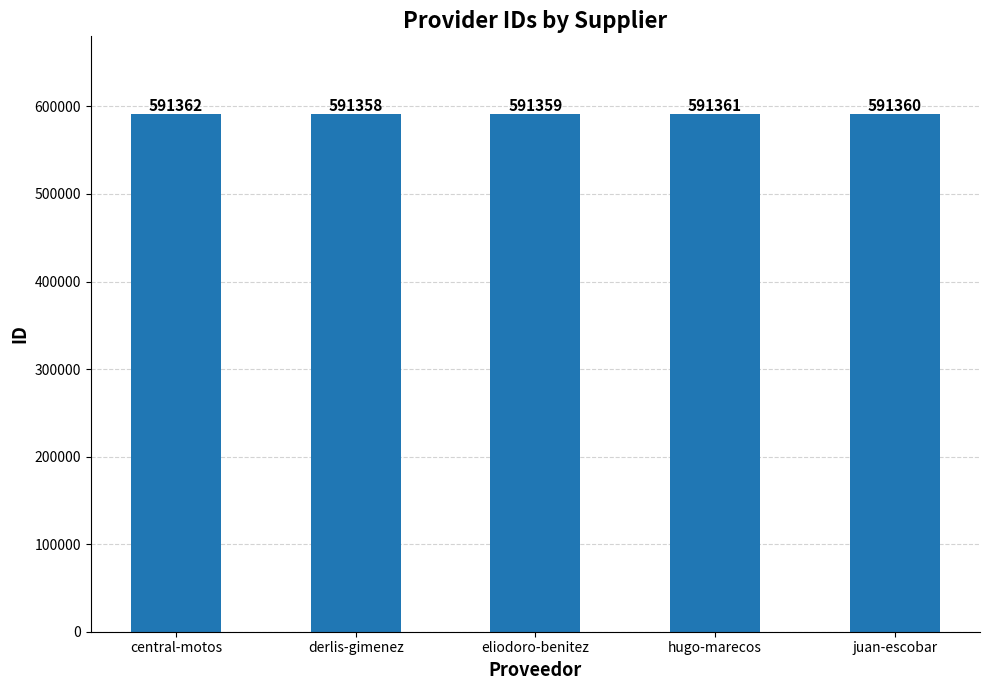

What is the minimum value shown in the chart?

591358